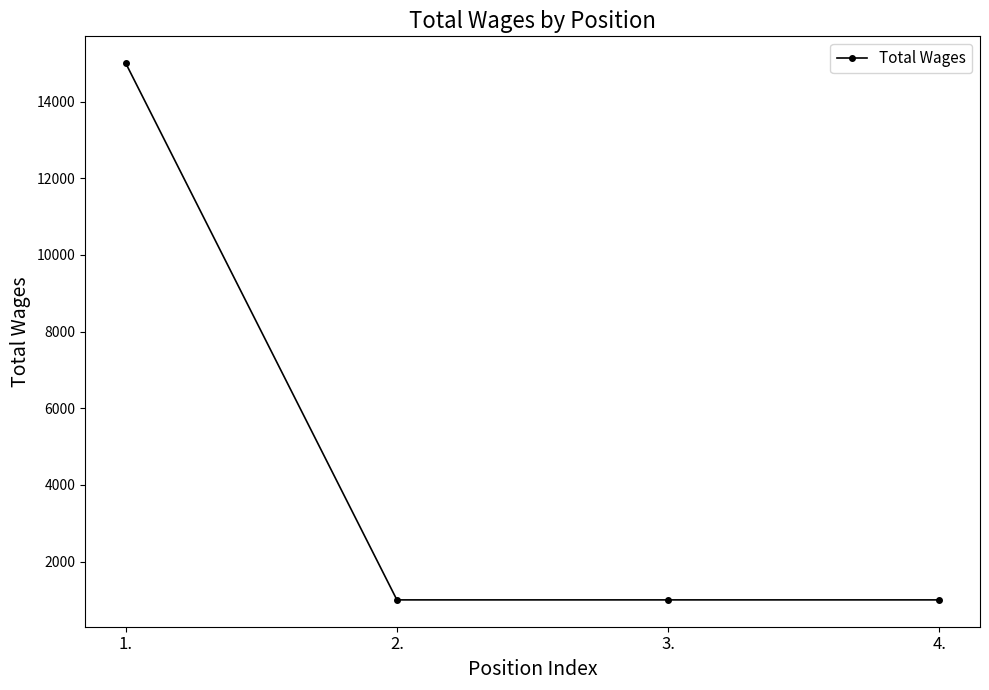

Does the chart display data point markers on the line(s)?

Yes